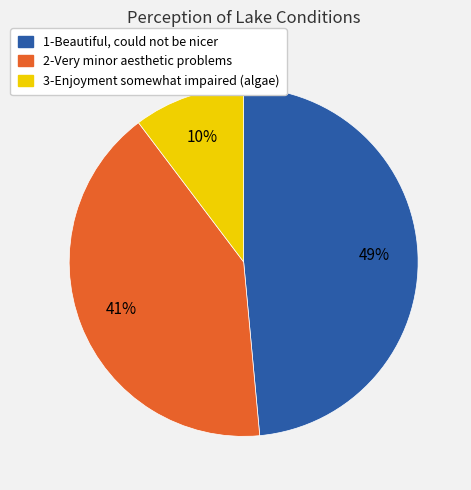

Rank the categories by value from lowest to highest.

3-Enjoyment somewhat impaired (algae), 2-Very minor aesthetic problems, 1-Beautiful, could not be nicer